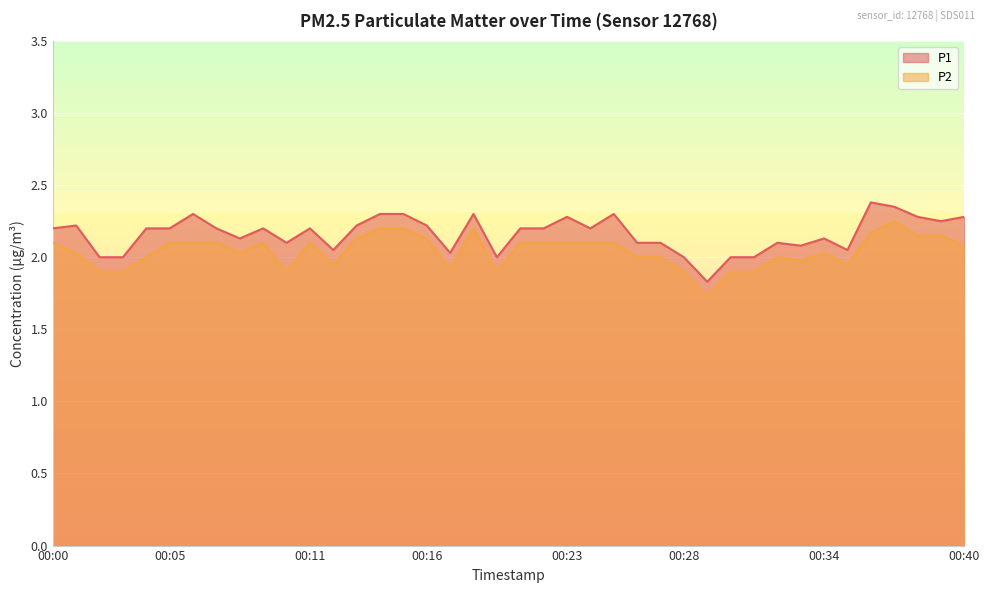

Which series changed the most between 00:12 and 00:19?

P2